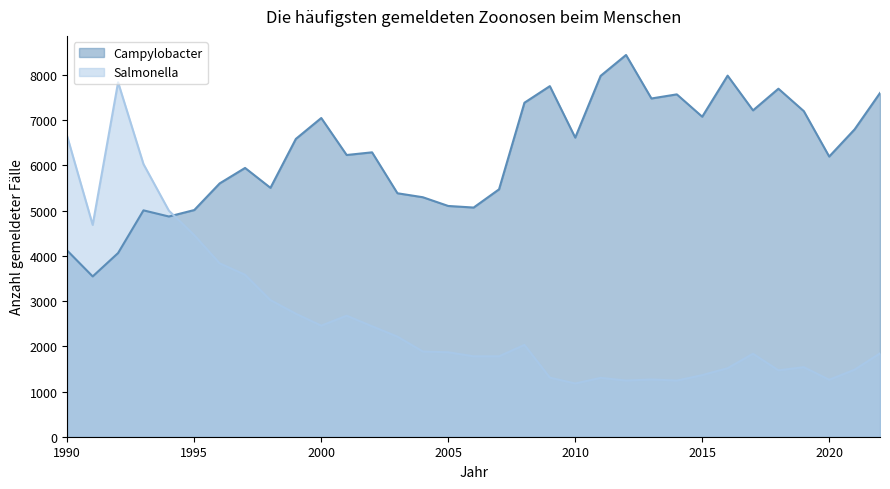

Reading left to right, list all the values displayed in this chart.

Campylobacter: 4115	3545	4062	5006	4870	5013	5602	5944	5504	6586	7048	6230	6289	5384	5296	5103	5068	5471	7386	7753	6615	7980	8442	7480	7571	7077	7985	7217	7696	7200	6196	6797	7601
Salmonella: 6636	4685	7838	6029	4999	4457	3834	3582	3021	2720	2456	2677	2443	2213	1884	1867	1778	1778	2031	1307	1177	1302	1242	1266	1242	1362	1516	1835	1468	1538	1259	1483	1843